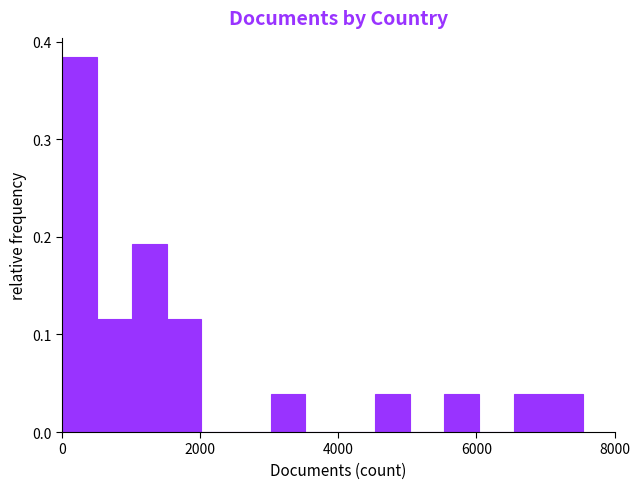

Read against the x-axis, roughly where is the centre of the tallest bar?

200